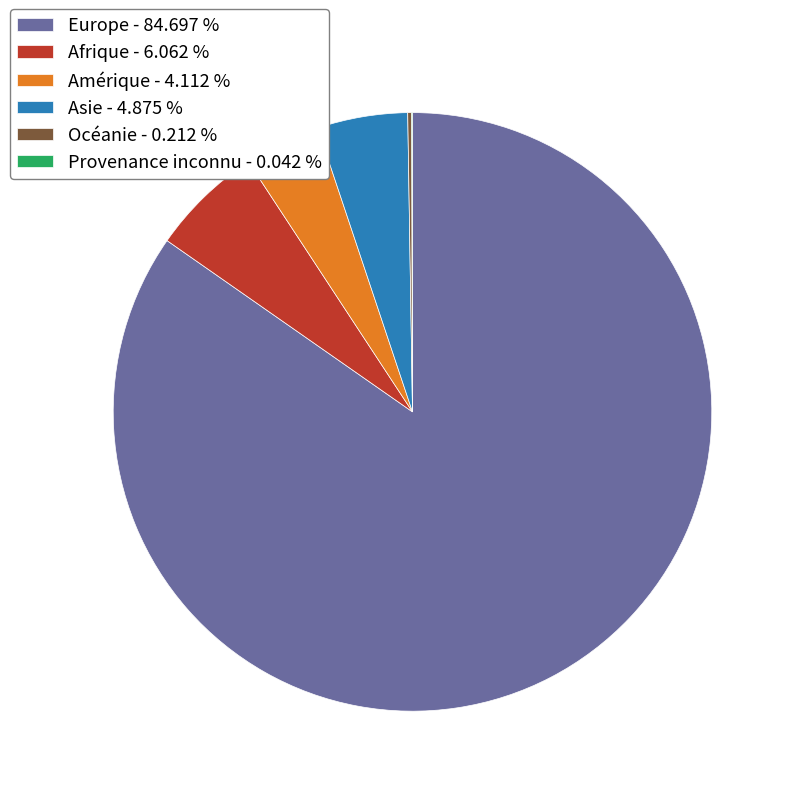

Combined, do Asie - 4.875 % and Europe - 84.697 % account for over 50%?

Yes